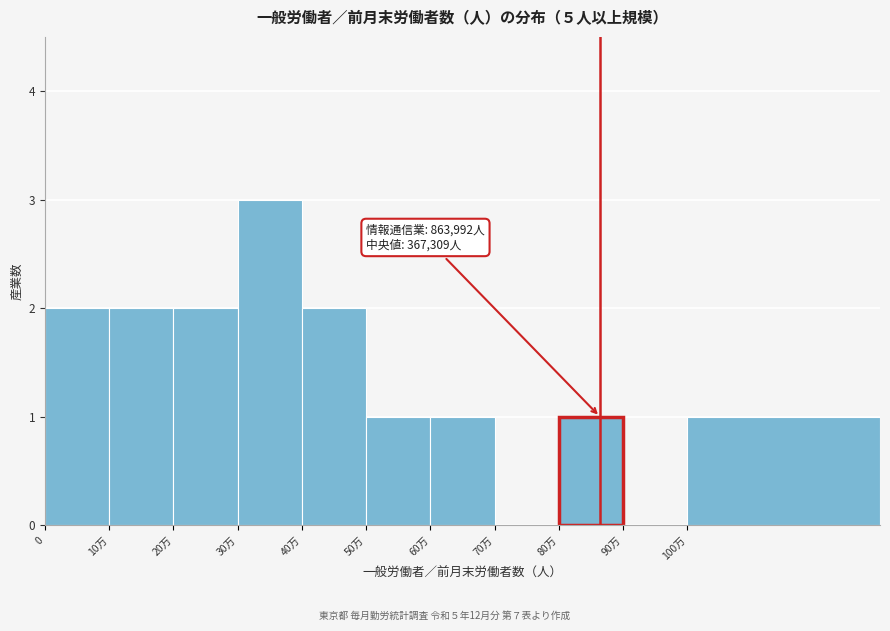

Reading left to right, list all the values displayed in this chart.

0=2	10万=2	20万=2	30万=3	40万=2	50万=1	60万=1	70万=0	80万=1	90万=0	100万=1